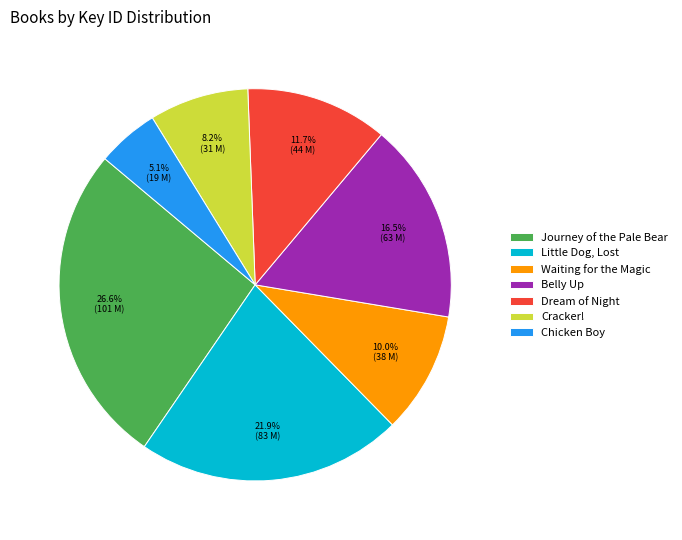

How many slices are in this pie chart?

7